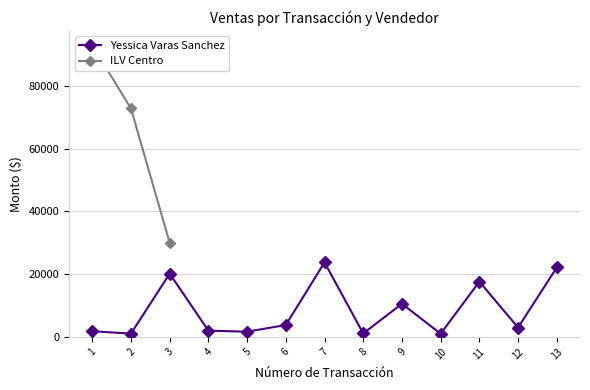

The value of Yessica Varas Sanchez at 3 is 26471. True or false?

False